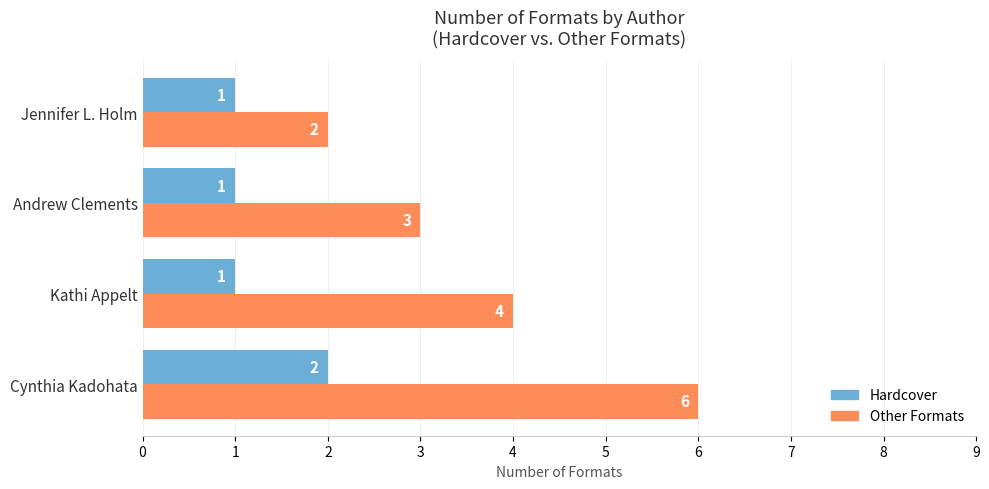

What is the average value of the Hardcover series?

1